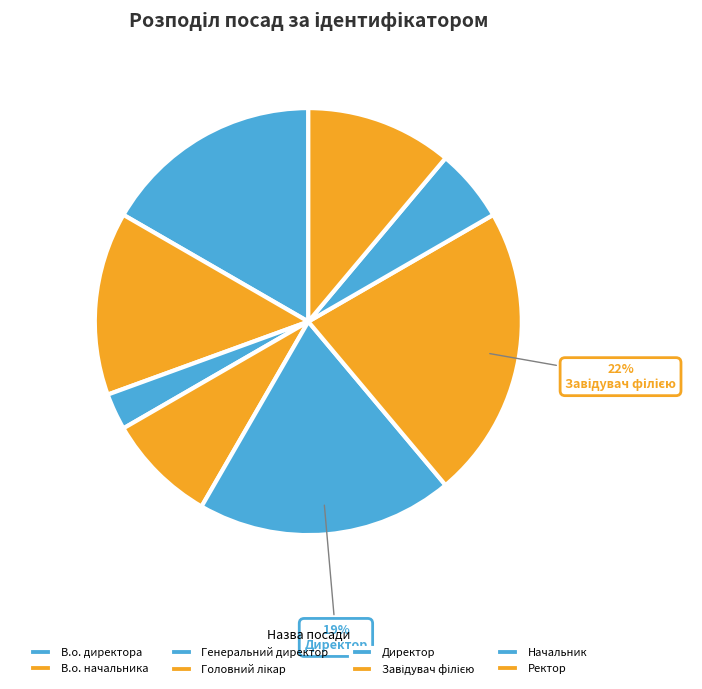

The Ректор slice represents 2% of the pie. True or false?

False